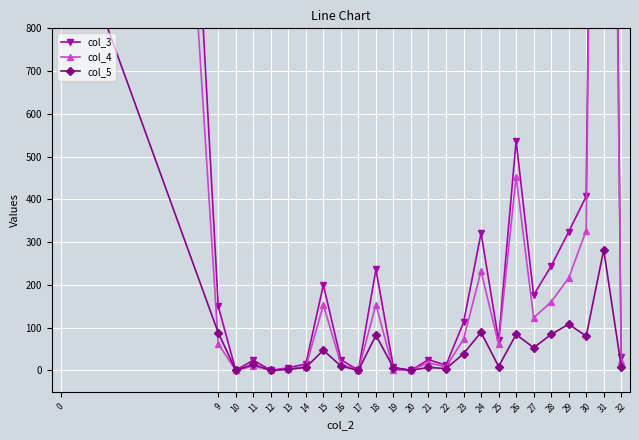

Which series has the largest range (max minus min)?

col_3